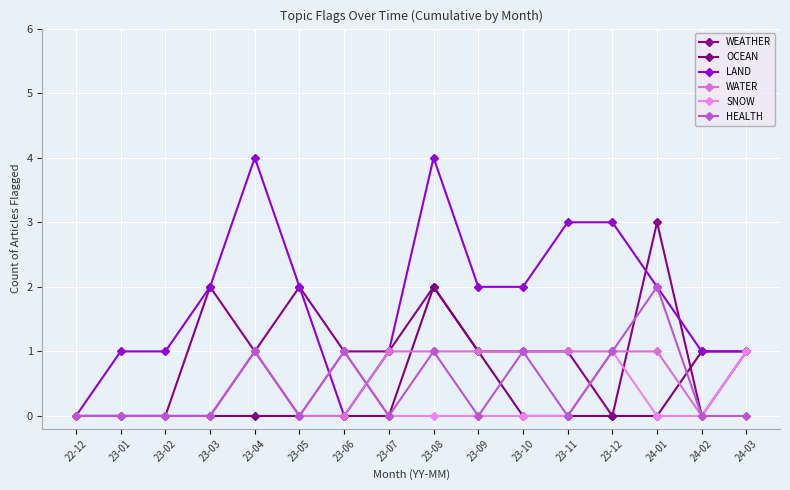

At which label does WEATHER first exceed 1?

23-03